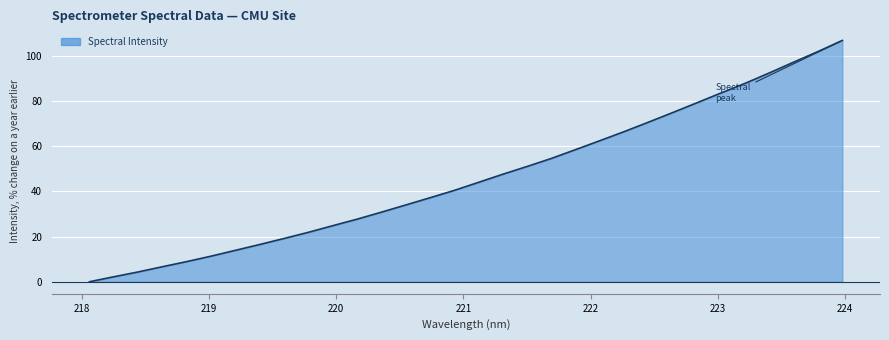

What is the sum of all values?

1480.4